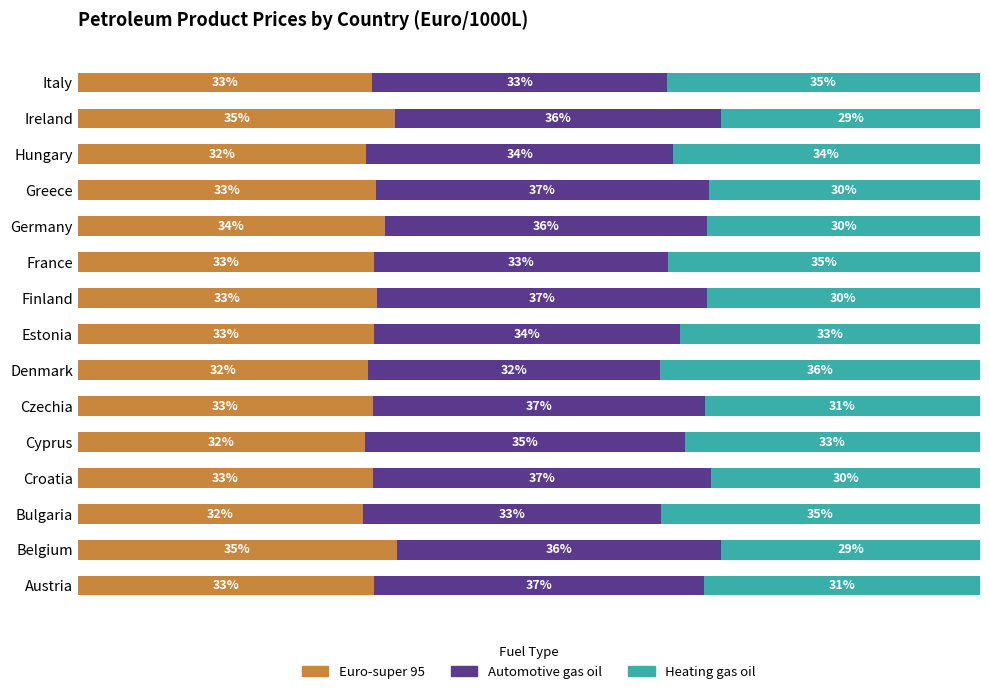

What are all the series names shown in the legend?

Euro-super 95, Automotive gas oil, Heating gas oil